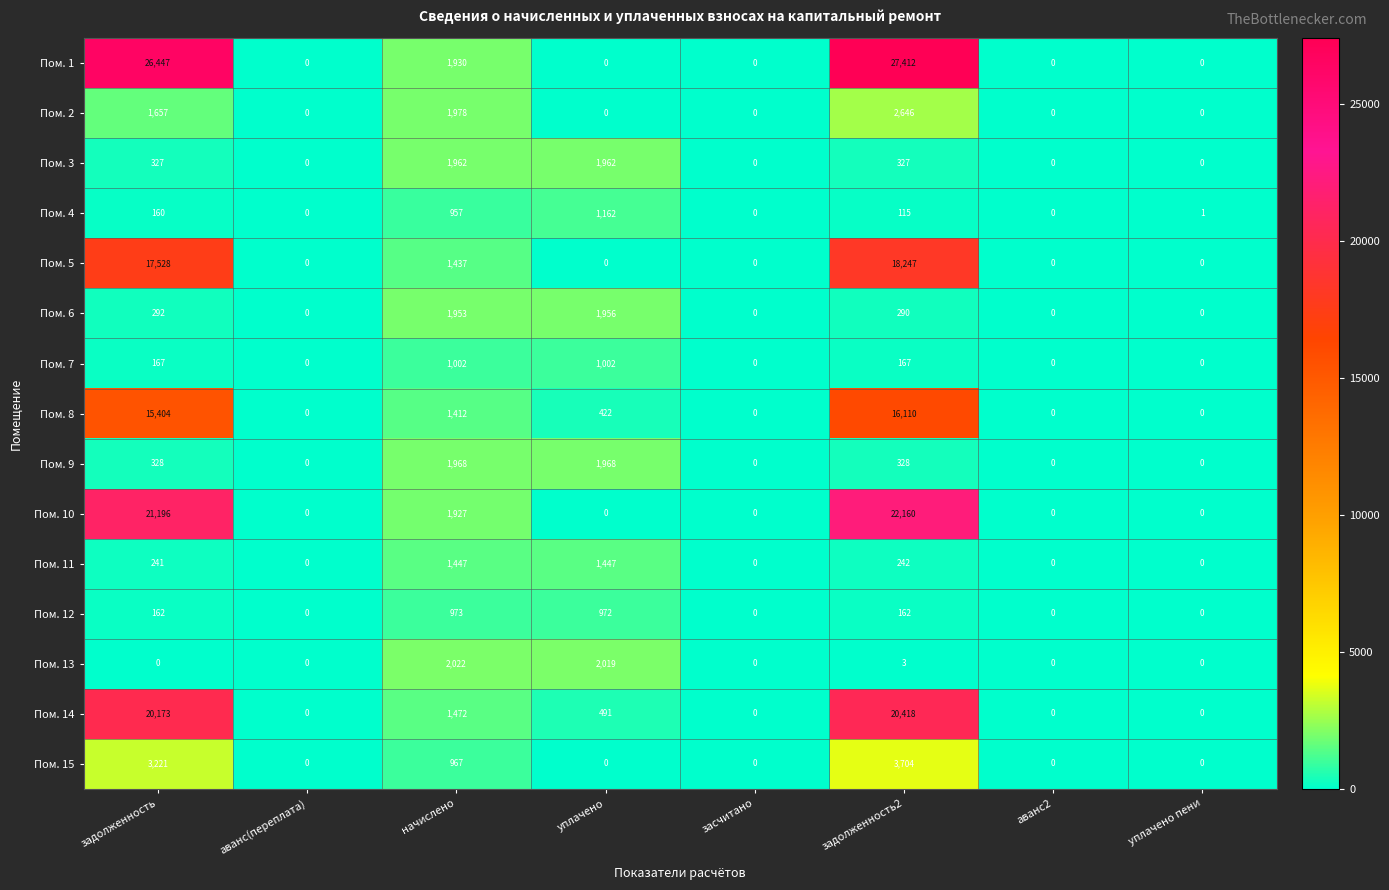

What is the greatest value displayed?

27412